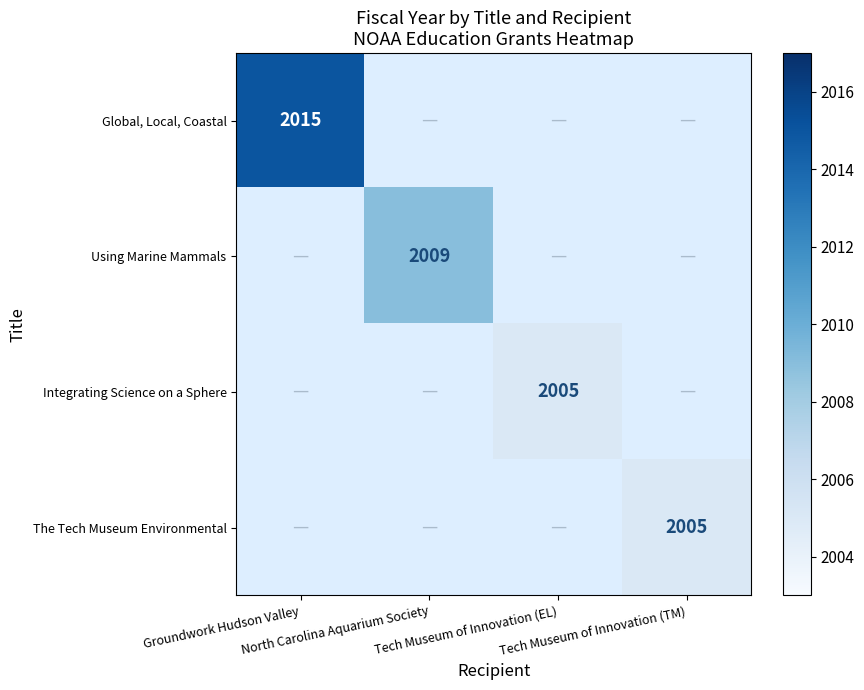

What is the lowest value of the Global, Local, Coastal series?

2015.0